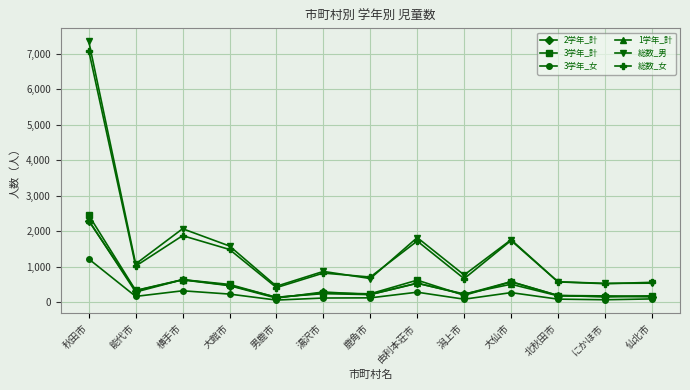

True or false: 1学年_計 and 総数_女 cross at least once.

False